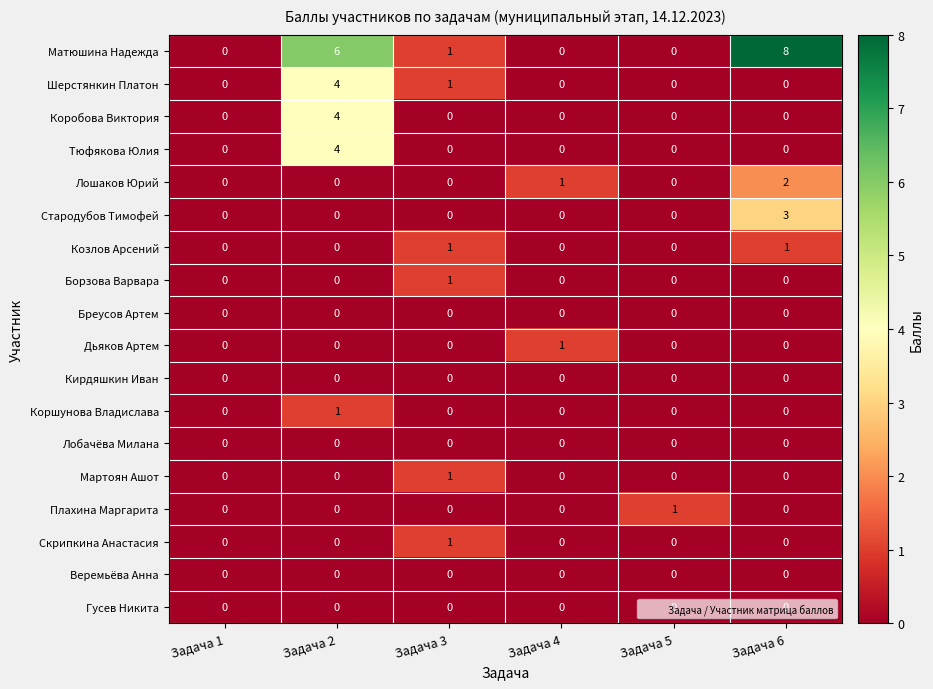

What is the sum of the Шерстянкин Платон values at Задача 4 and Задача 2?

4